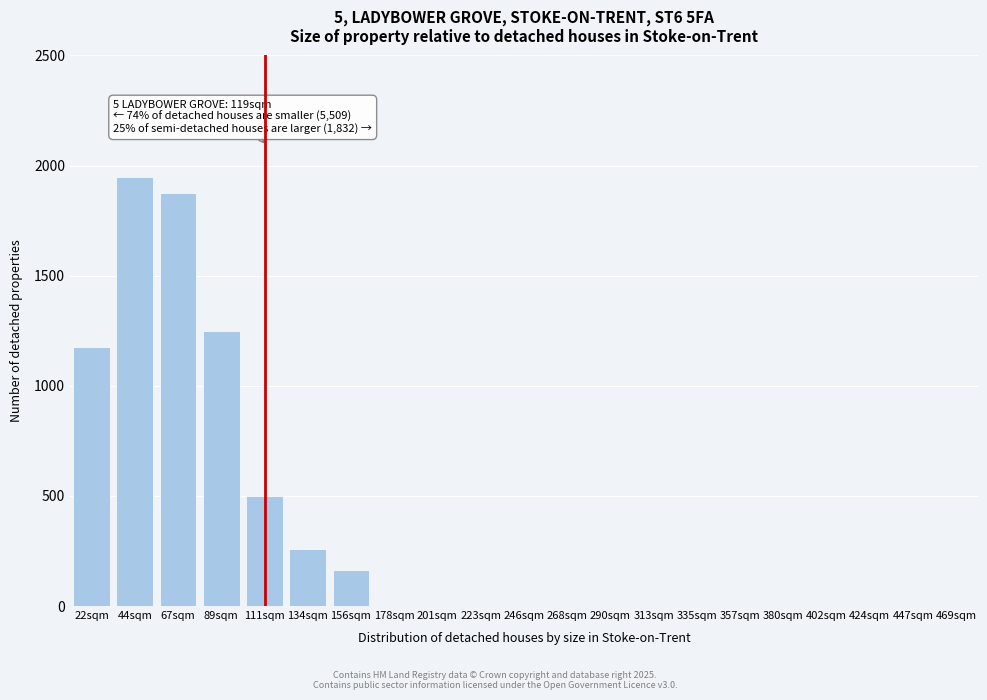

Reading left to right, list all the values displayed in this chart.

22sqm=1175	44sqm=1950	67sqm=1875	89sqm=1250	111sqm=500	134sqm=260	156sqm=165	178sqm=0	201sqm=0	223sqm=0	246sqm=0	268sqm=0	290sqm=0	313sqm=0	335sqm=0	357sqm=0	380sqm=0	402sqm=0	424sqm=0	447sqm=0	469sqm=0